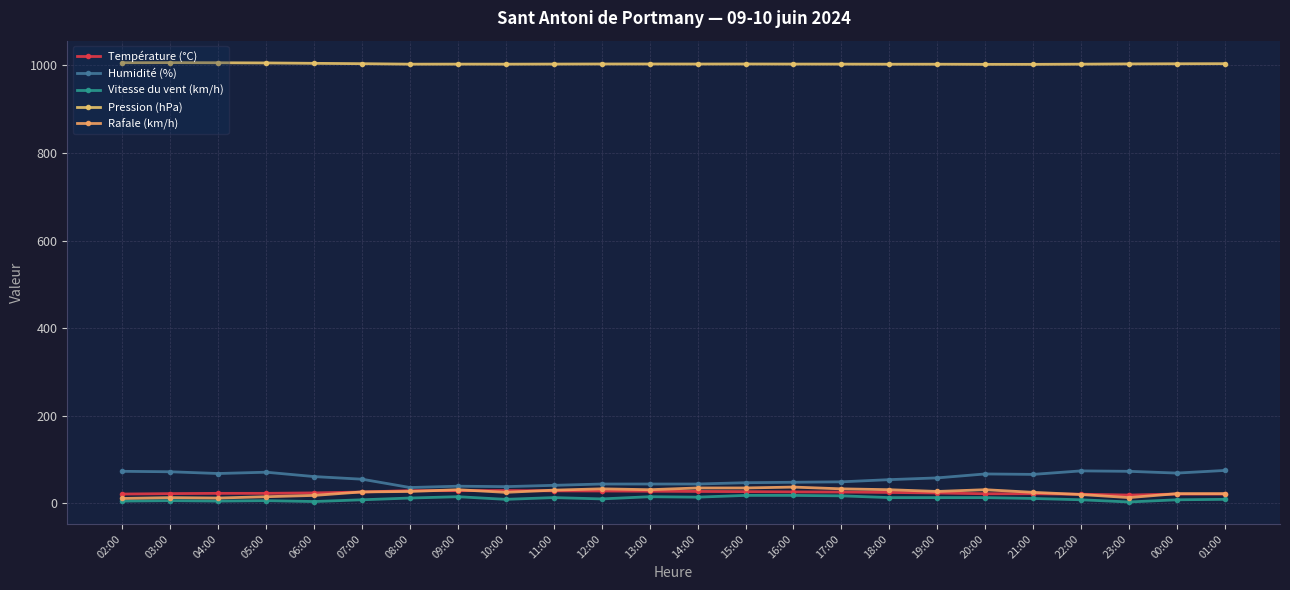

What is the value of the Rafale (km/h) point at the 21st from the left?

20.0